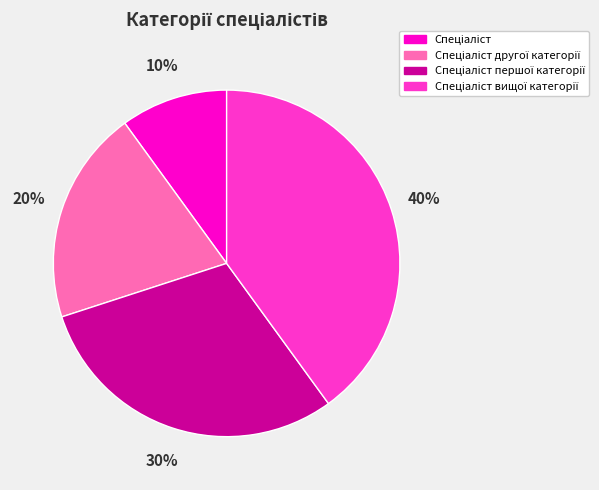

Is there a majority slice in this chart?

No